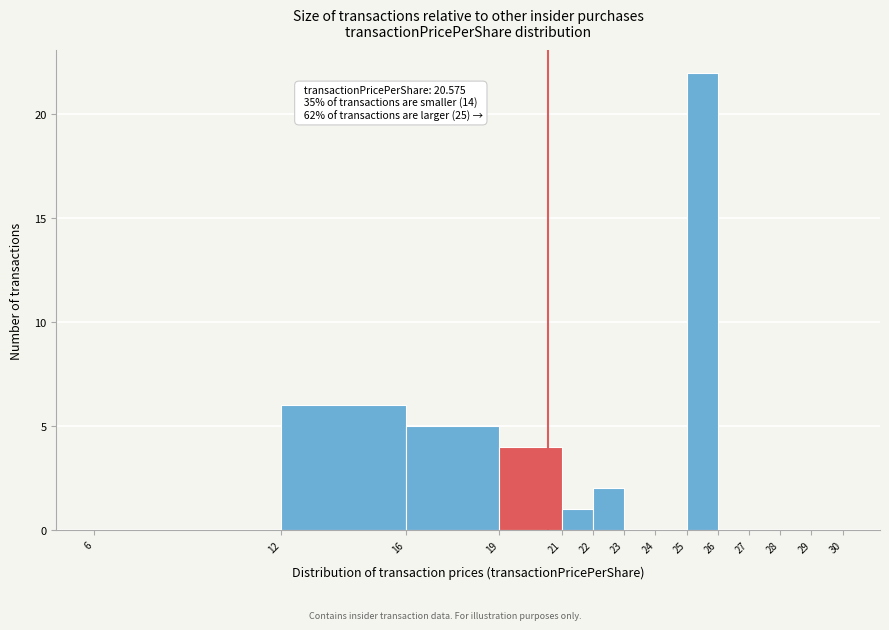

Which range on the x-axis has the tallest bar?

25 to 26